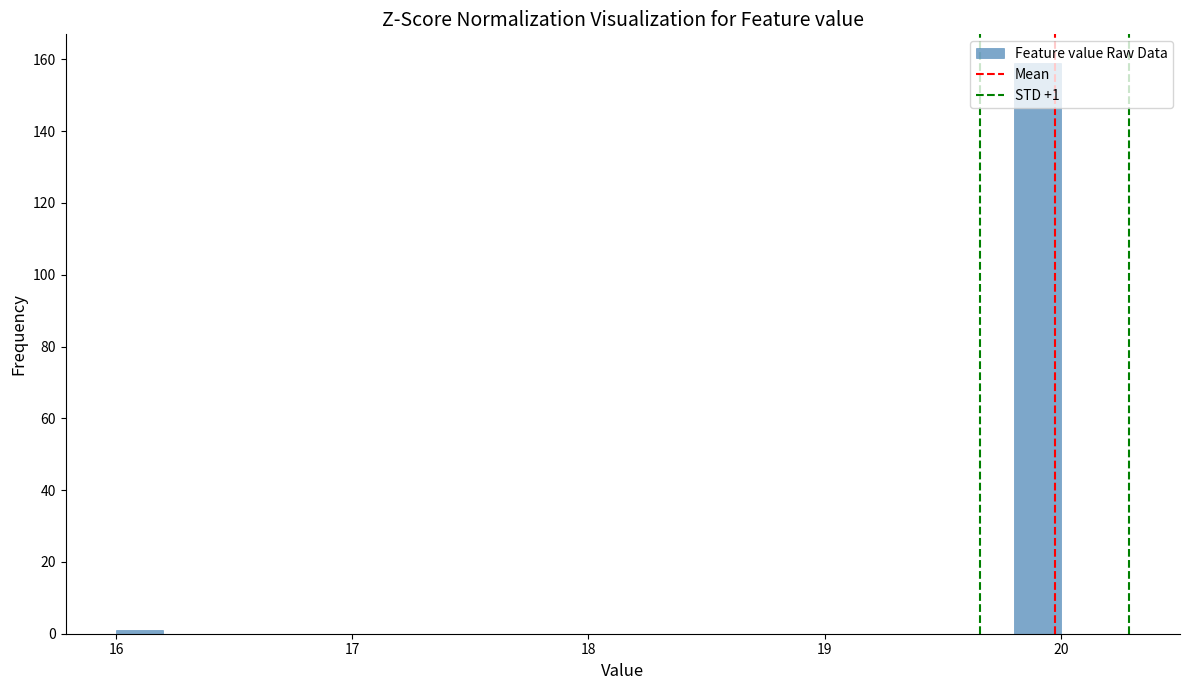

Around what value on the x-axis is the tallest bar? Give the approximate position of its centre, as read against the axis.

19.9